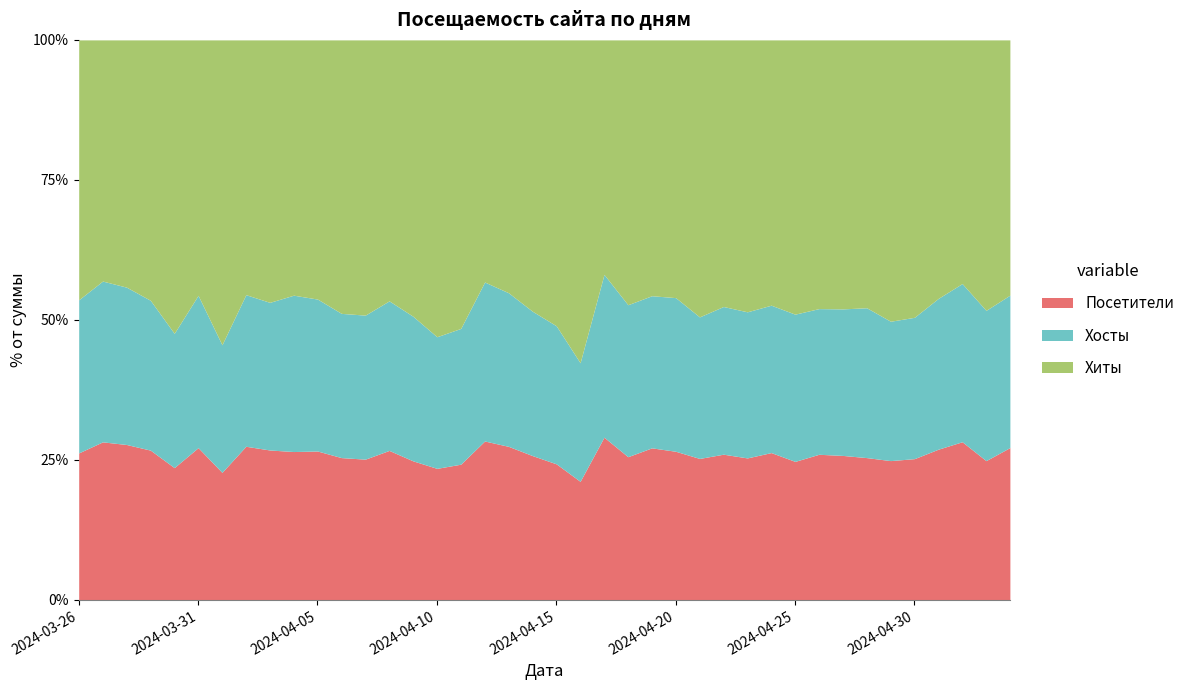

Reading right to left, transcribe all the data shown in this chart.

Хиты: 129	90	132	106	153	109	184	121	112	129	87	146	172	89	151	106	119	99	107	109	147	147	85	122	74	104	137	139	134	108	95	83	134	143	107	106	84	77	99	72
Хосты: 76	60	84	61	70	65	77	72	63	79	51	77	90	51	79	47	56	65	65	58	71	54	59	70	44	62	70	77	72	60	51	45	73	80	53	54	49	50	55	43
Посетители: 73	59	83	61	69	65	77	73	64	75	50	76	88	51	76	47	56	65	65	58	70	54	59	66	44	60	70	76	70	60	48	45	72	76	53	54	49	50	51	43